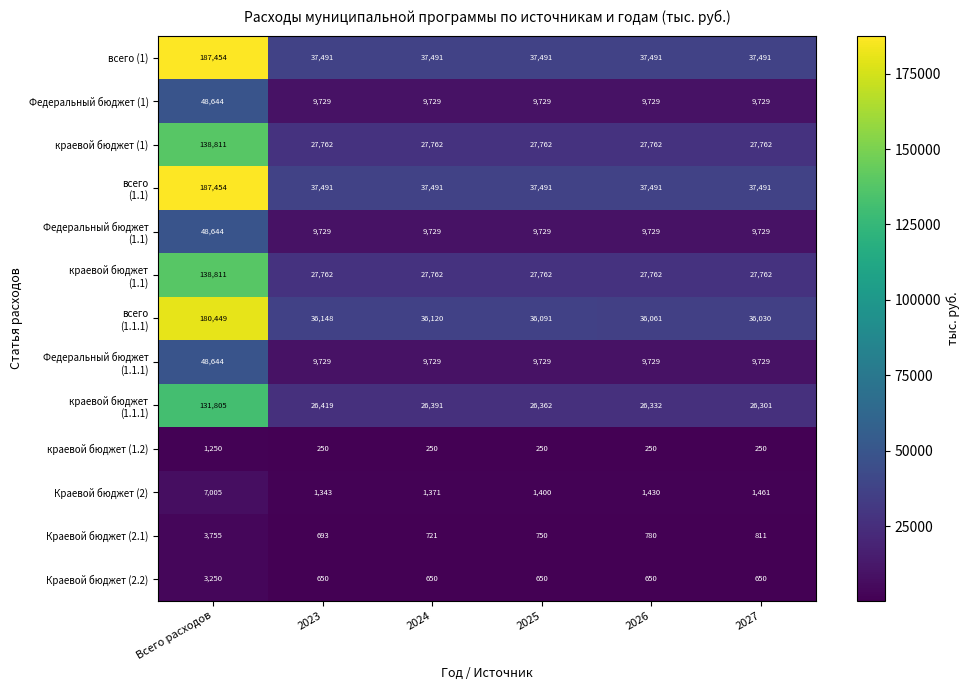

Count the number of data series in this chart.

13